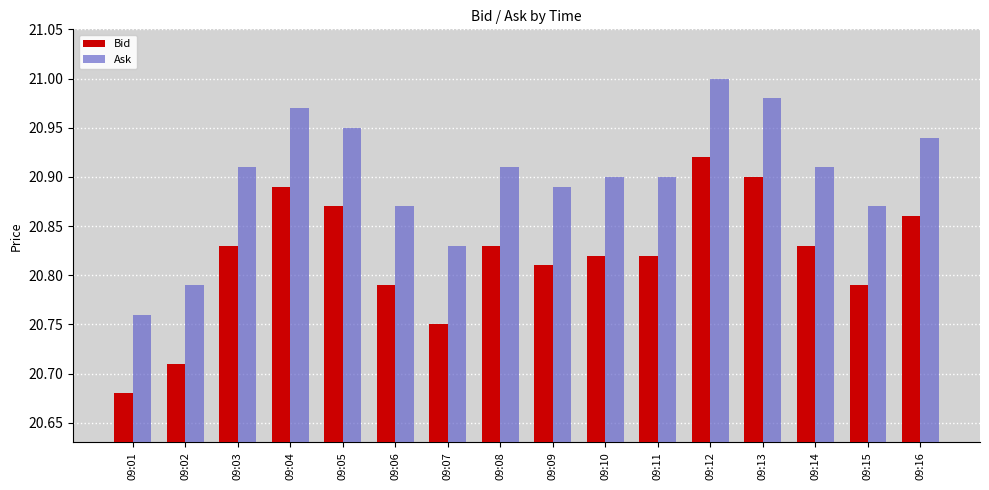

Are the bars grouped side by side (vs. stacked)?

Yes